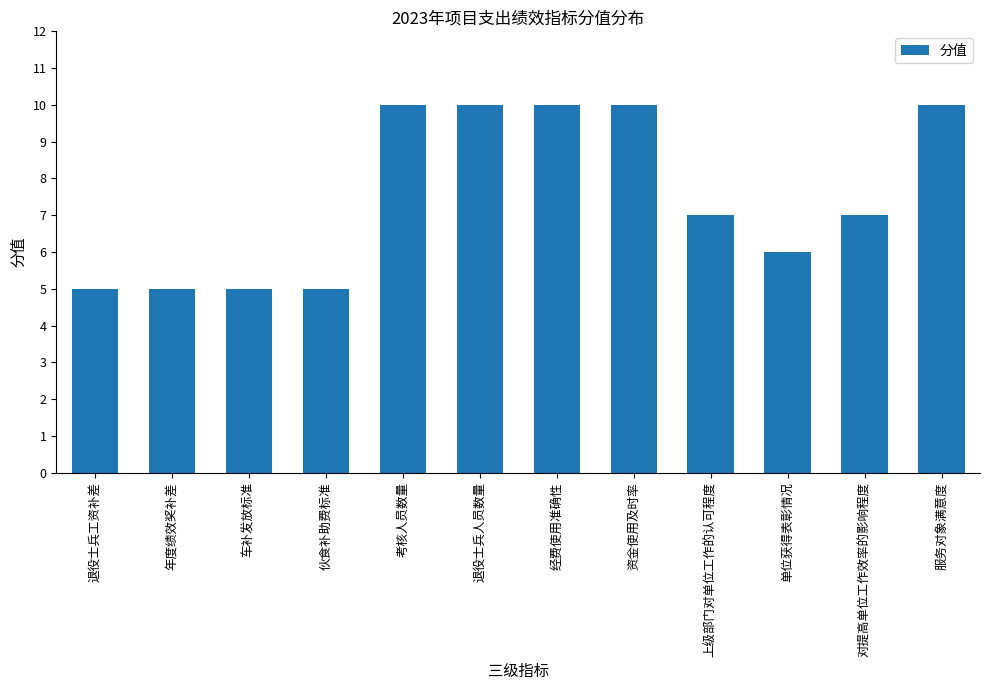

Are the bars grouped side by side (vs. stacked)?

No